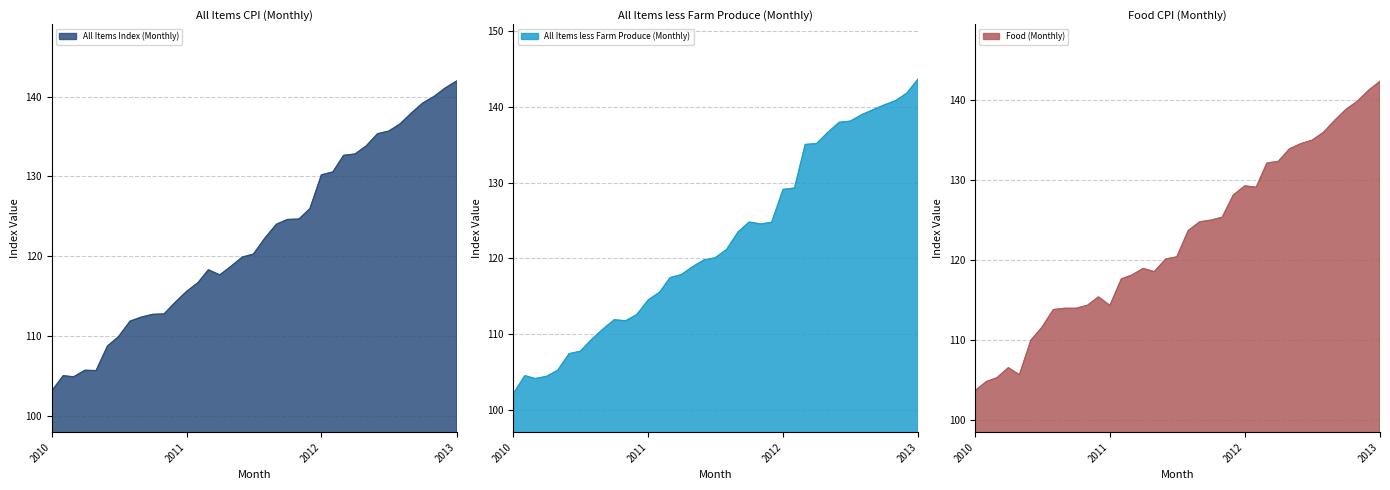

What is the difference between the Food (Monthly) values at 2011-03 and 2011-10?

6.9